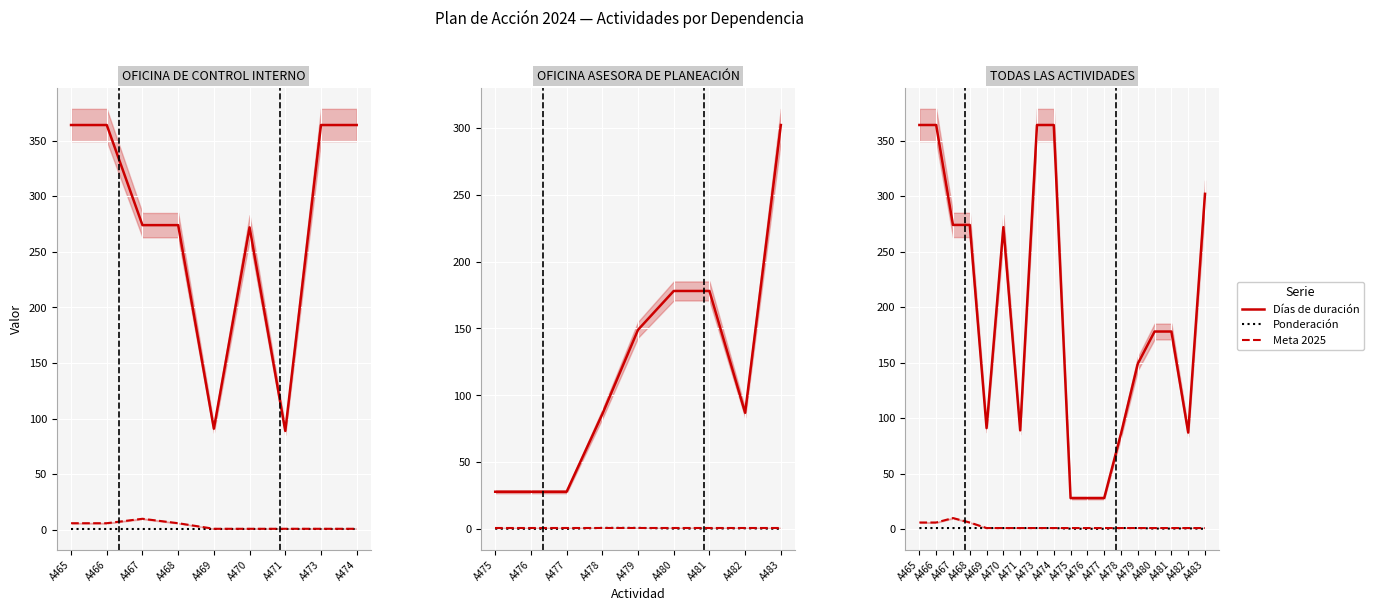

True or false: Ponderación and Días de duración intersect in this chart.

False